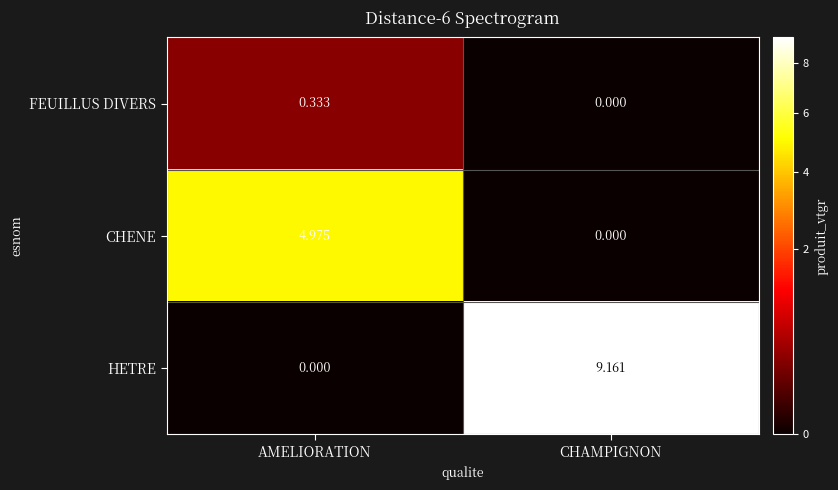

Rank the categories by HETRE value from lowest to highest.

AMELIORATION, CHAMPIGNON